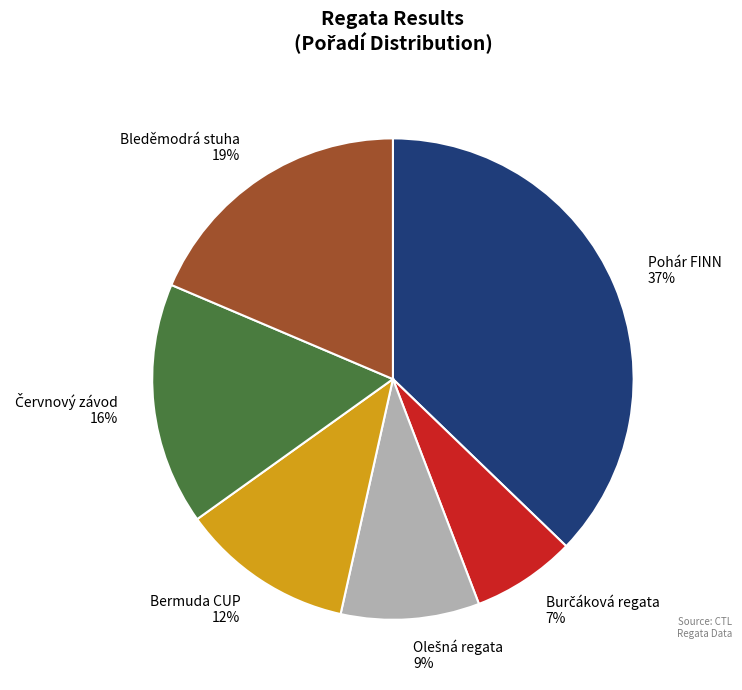

Does any single category account for the majority?

No